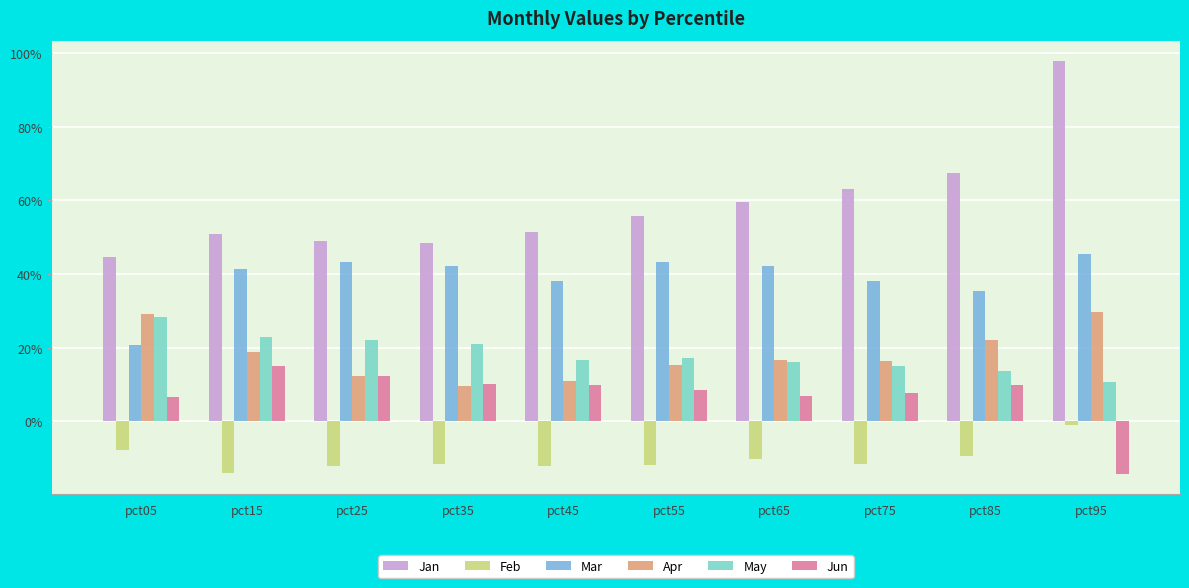

Are the bars grouped side by side (vs. stacked)?

Yes